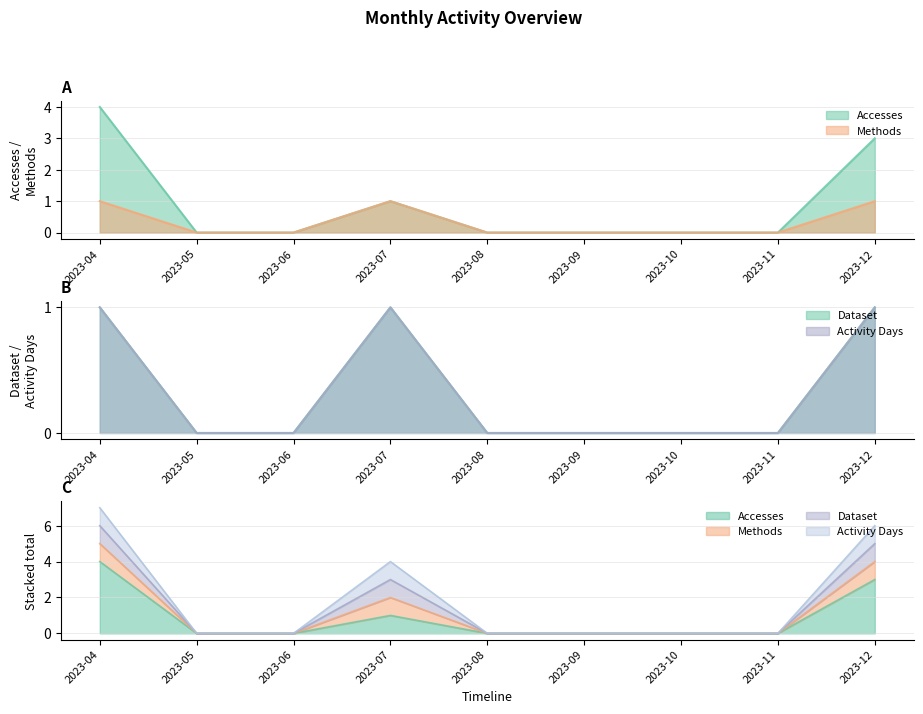

Reading left to right, what are all the values shown in this chart?

Accesses: 2023-04=4	2023-05=0	2023-06=0	2023-07=1	2023-08=0	2023-09=0	2023-10=0	2023-11=0	2023-12=3
Methods: 2023-04=1	2023-05=0	2023-06=0	2023-07=1	2023-08=0	2023-09=0	2023-10=0	2023-11=0	2023-12=1
Dataset: 2023-04=1	2023-05=0	2023-06=0	2023-07=1	2023-08=0	2023-09=0	2023-10=0	2023-11=0	2023-12=1
Activity Days: 2023-04=1	2023-05=0	2023-06=0	2023-07=1	2023-08=0	2023-09=0	2023-10=0	2023-11=0	2023-12=1